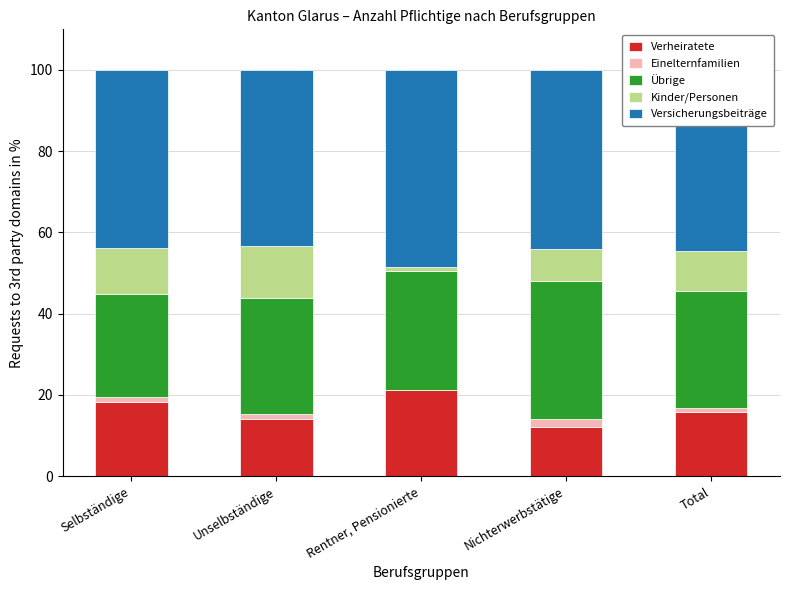

The value of Verheiratete at Nichterwerbstätige is 12.1. True or false?

True